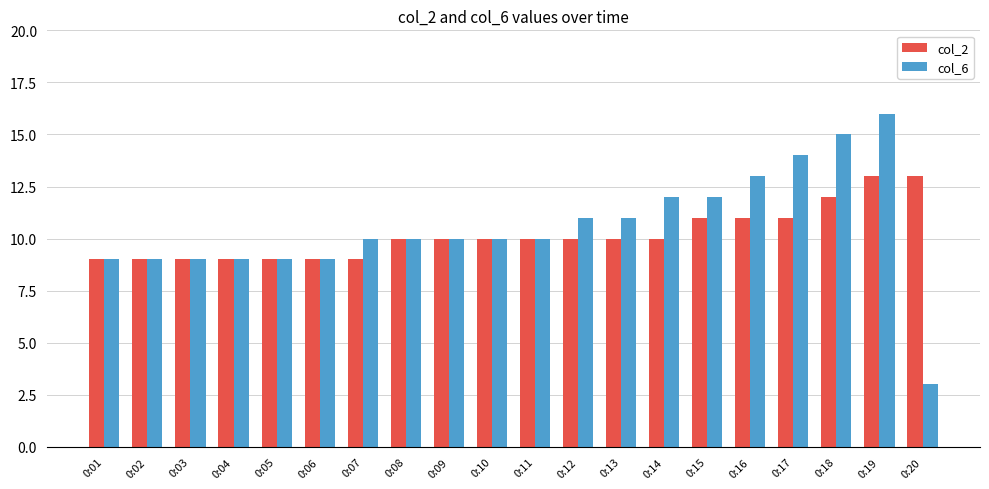

Reading left to right, extract all data points from this chart.

col_2: 0:01=9	0:02=9	0:03=9	0:04=9	0:05=9	0:06=9	0:07=9	0:08=10	0:09=10	0:10=10	0:11=10	0:12=10	0:13=10	0:14=10	0:15=11	0:16=11	0:17=11	0:18=12	0:19=13	0:20=13
col_6: 0:01=9	0:02=9	0:03=9	0:04=9	0:05=9	0:06=9	0:07=10	0:08=10	0:09=10	0:10=10	0:11=10	0:12=11	0:13=11	0:14=12	0:15=12	0:16=13	0:17=14	0:18=15	0:19=16	0:20=3